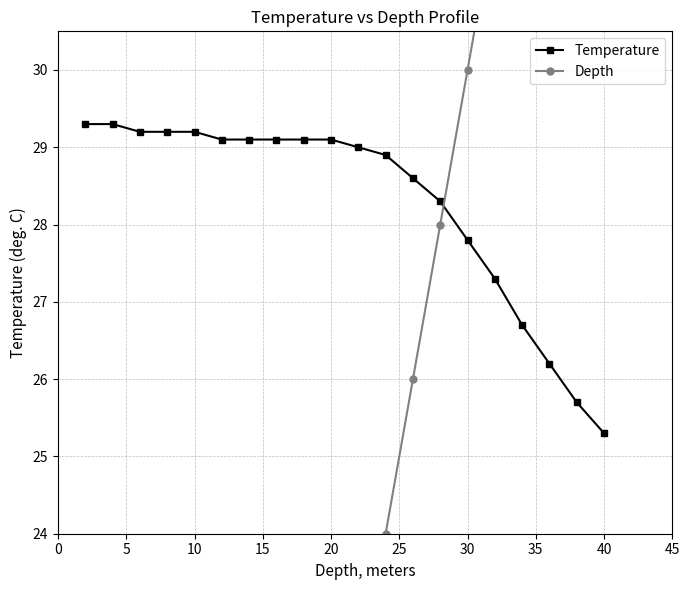

At which label does Temperature reach its minimum?

40